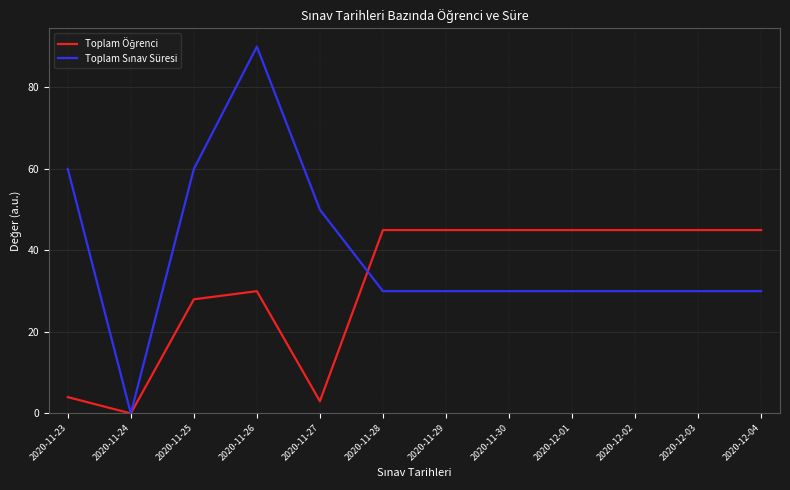

How many categories are shown in the chart?

12